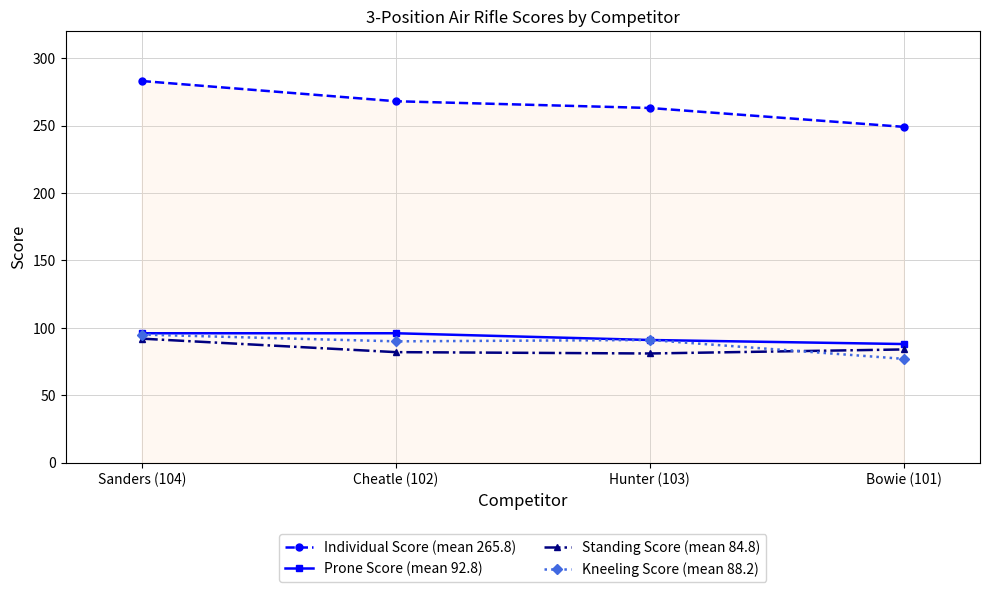

What is the total value across all series at Hunter (103)?

526